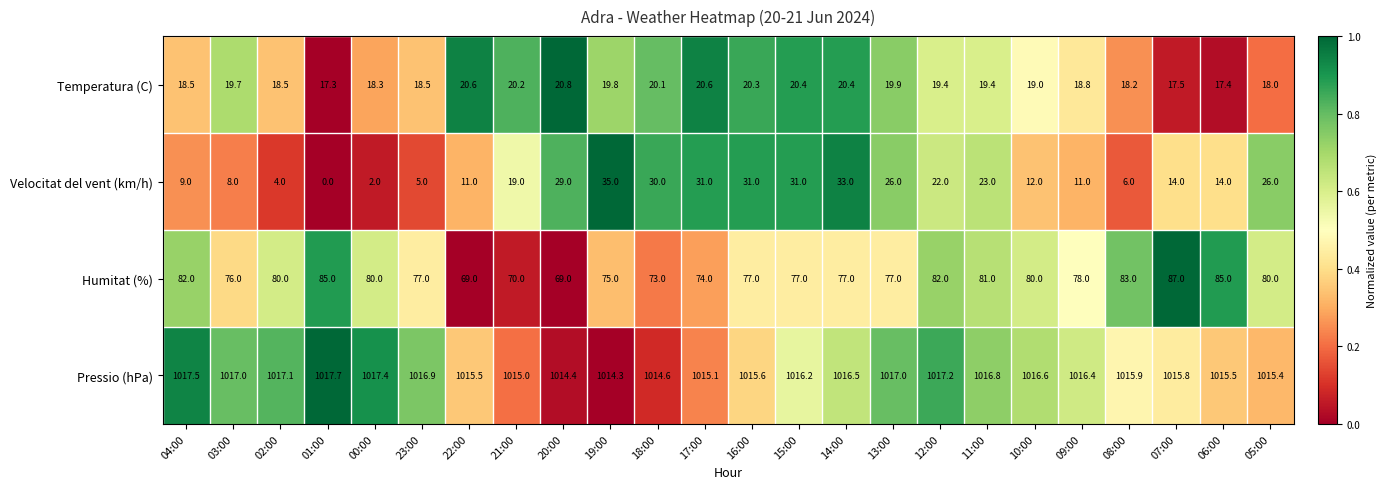

What is the average value of the Pressio (hPa) series?

1016.1